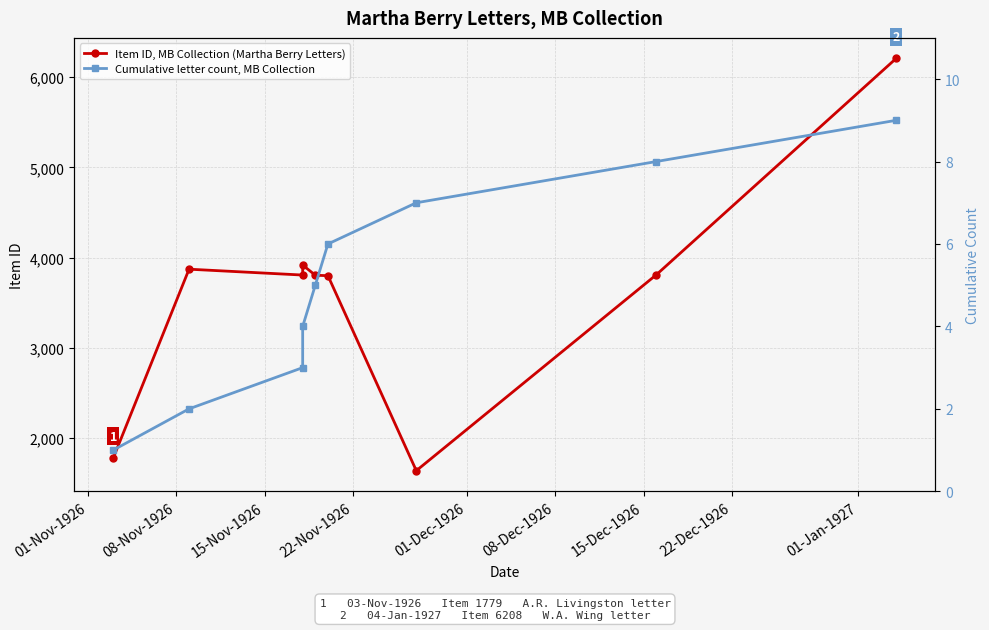

Does the chart have visible grid lines?

Yes